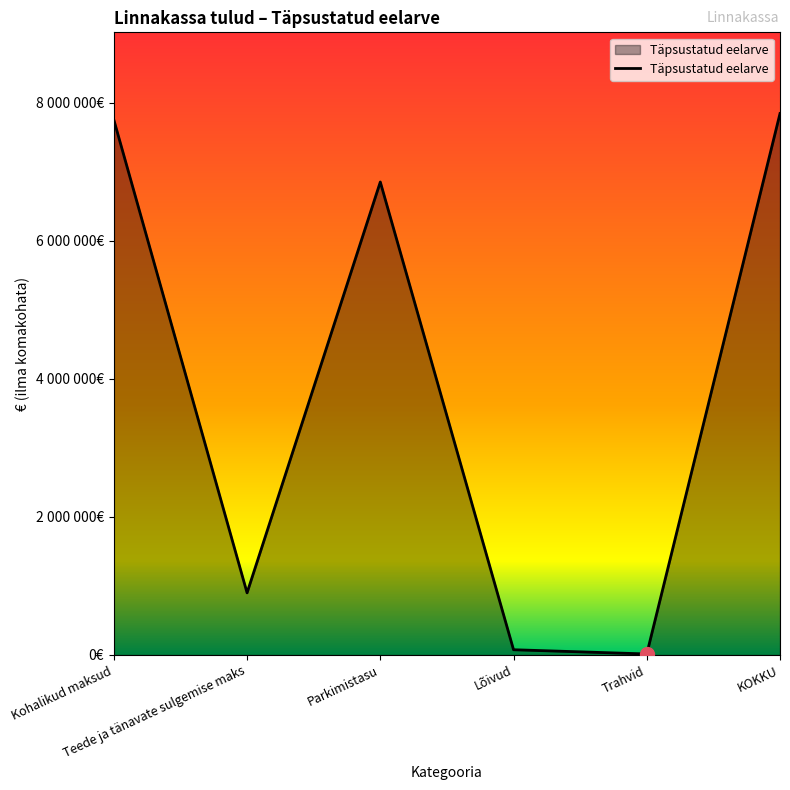

Does the chart have visible grid lines?

No